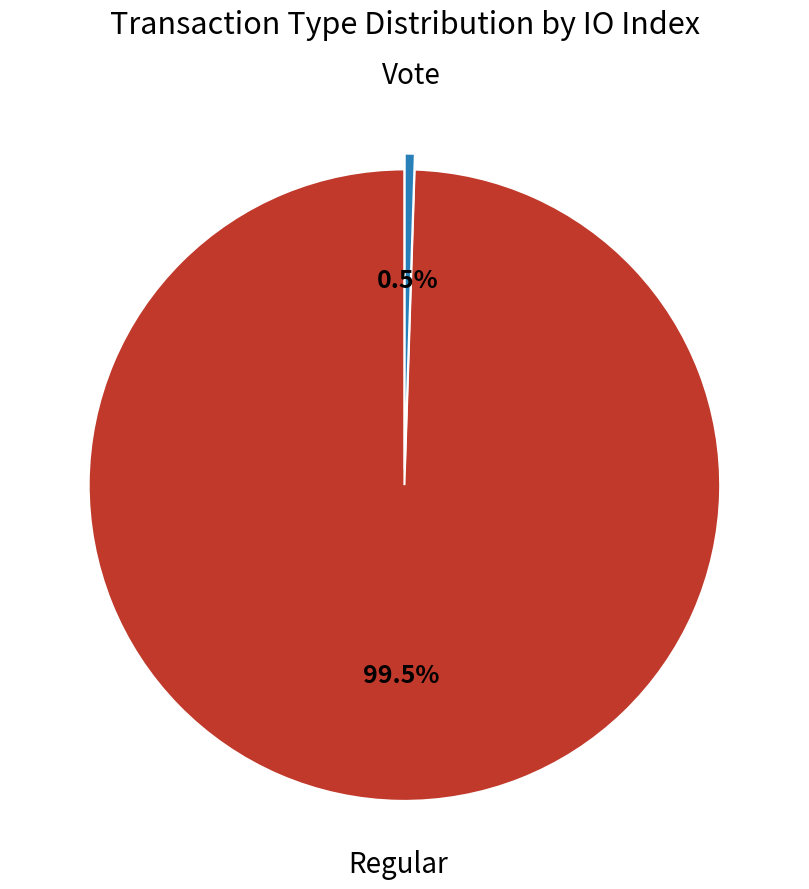

Which slice represents more than half of the pie?

Regular